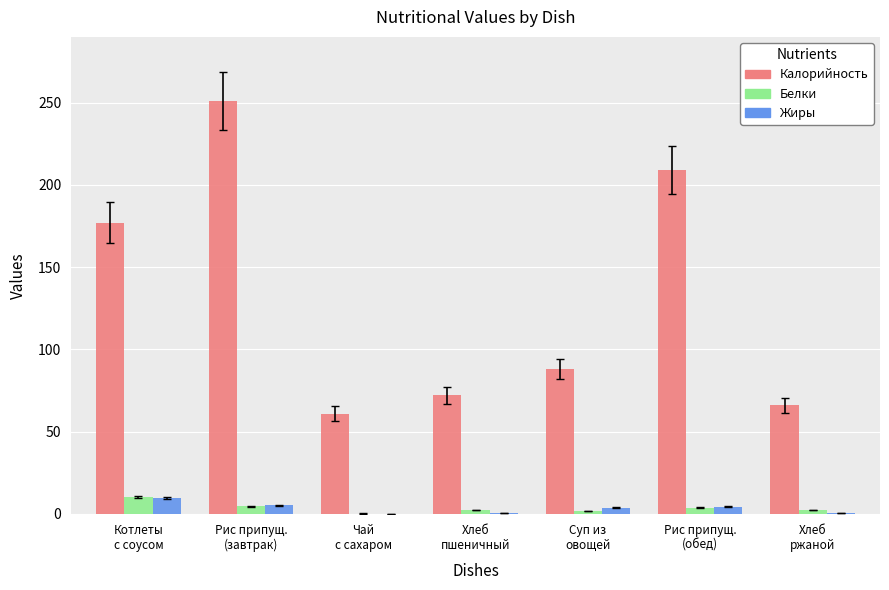

What are all the series names shown in the legend?

Калорийность, Белки, Жиры